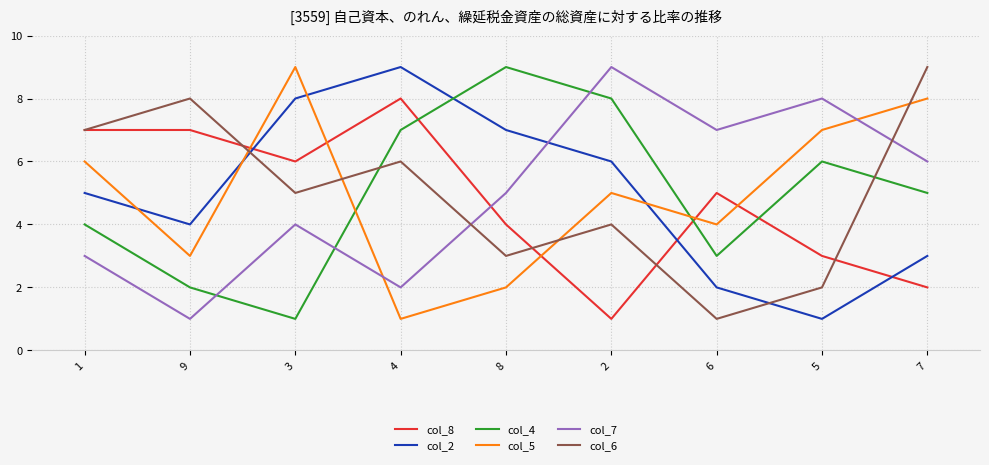

List the labels in order of col_7 value, smallest first.

9, 4, 1, 3, 8, 7, 6, 5, 2